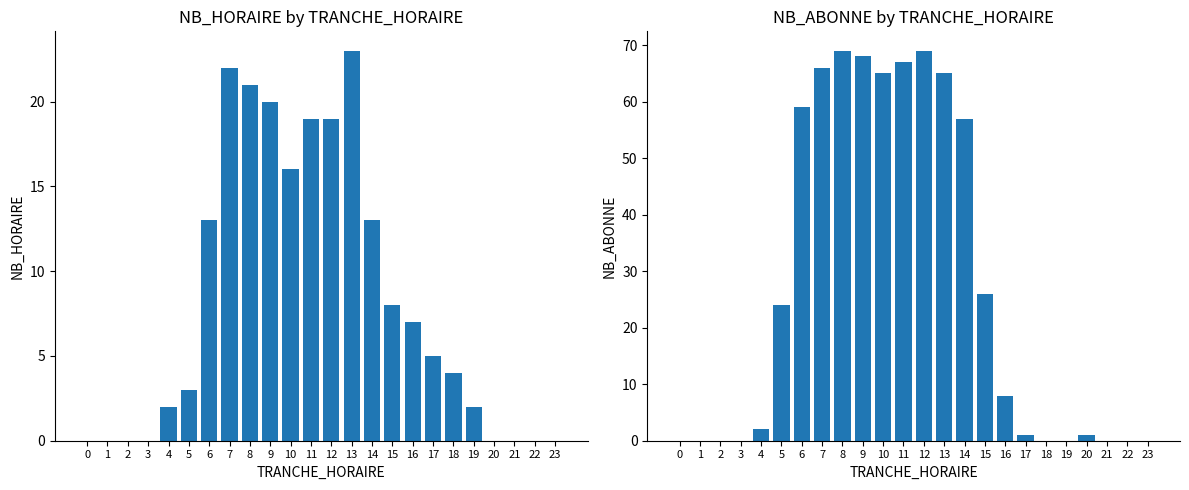

At how many categories does at least one series exceed 25?

10